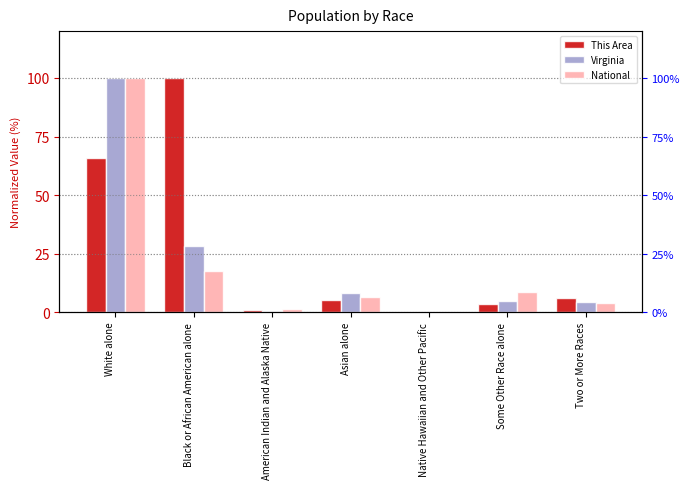

What position from the right is Black or African American alone?

6